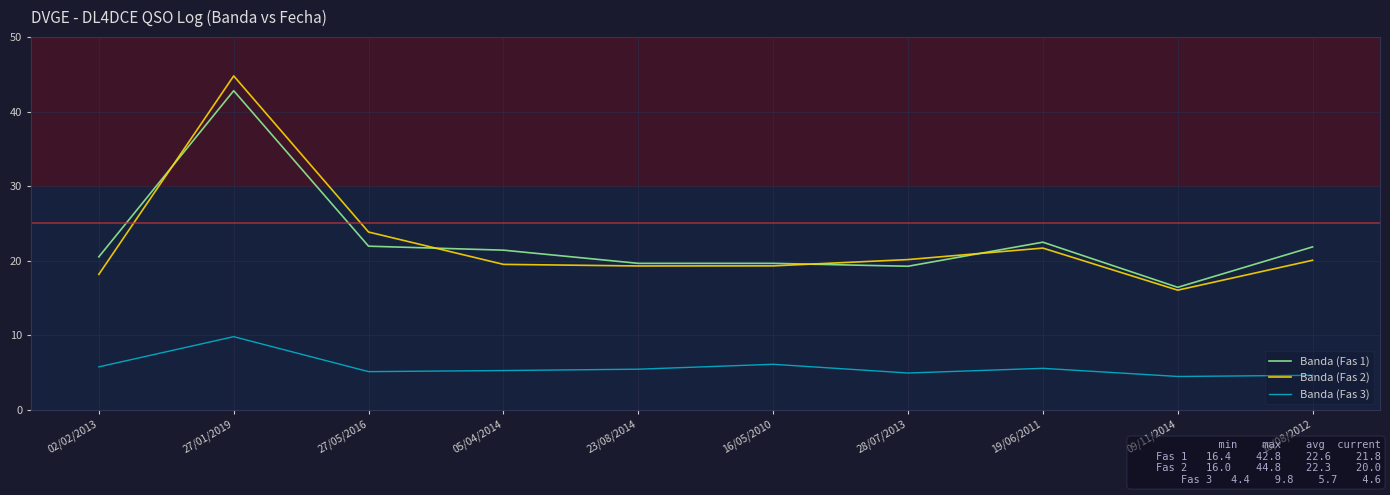

The value of Banda (Fas 3) at 23/08/2014 is 2.5. True or false?

False